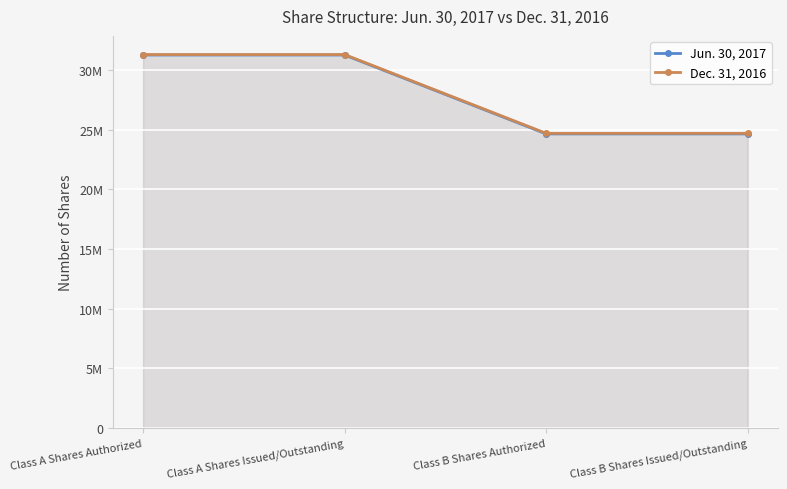

List the series in order of their overall mean, lowest first.

Jun. 30, 2017, Dec. 31, 2016